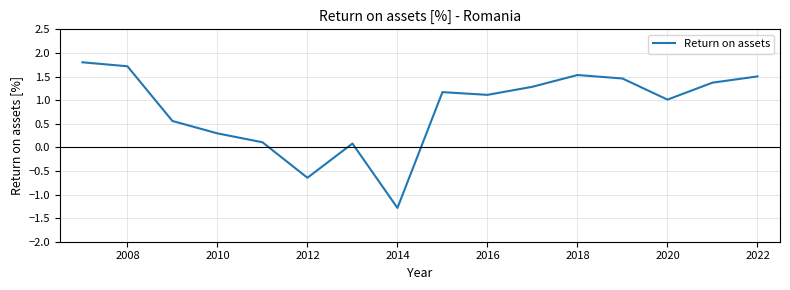

What is the minimum value shown in the chart?

-1.3